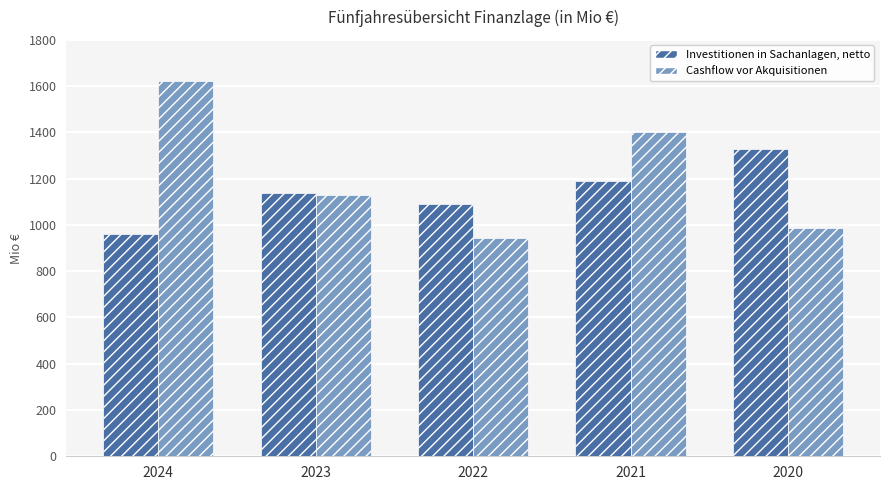

List the series in order of their peak value, highest first.

Cashflow vor Akquisitionen, Investitionen in Sachanlagen, netto